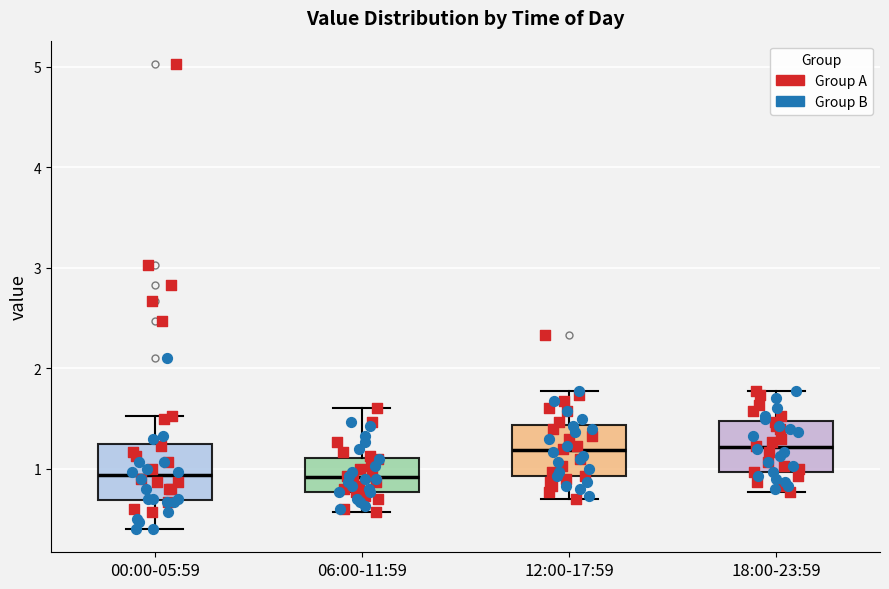

Where is the lower edge of the box for 12:00-17:59 on the y-axis? The values are not printed on the chart, so give them approximately, as read against the axis.

0.9